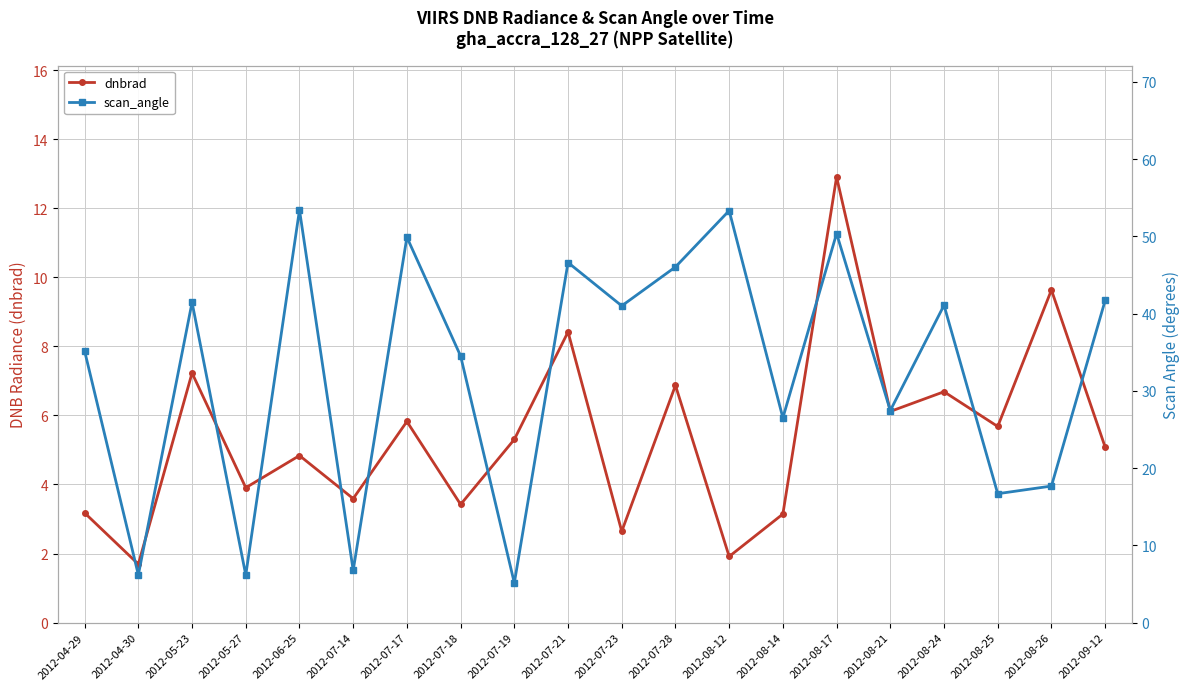

After their last crossing, which series has the higher values: dnbrad or scan_angle?

scan_angle